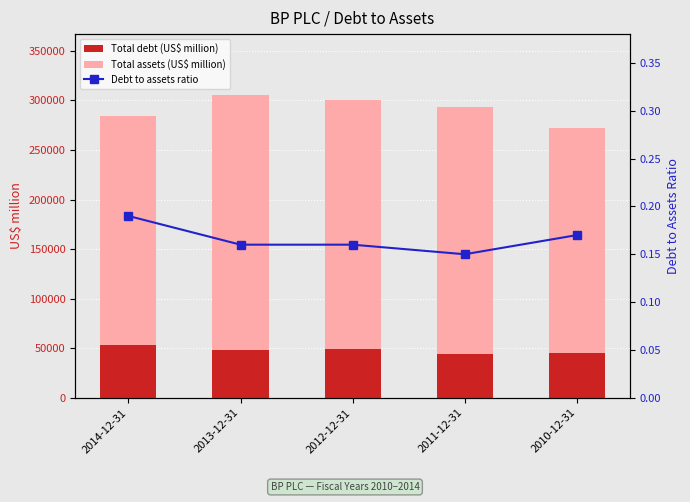

What is the label of the 4th bar from the left?

2011-12-31